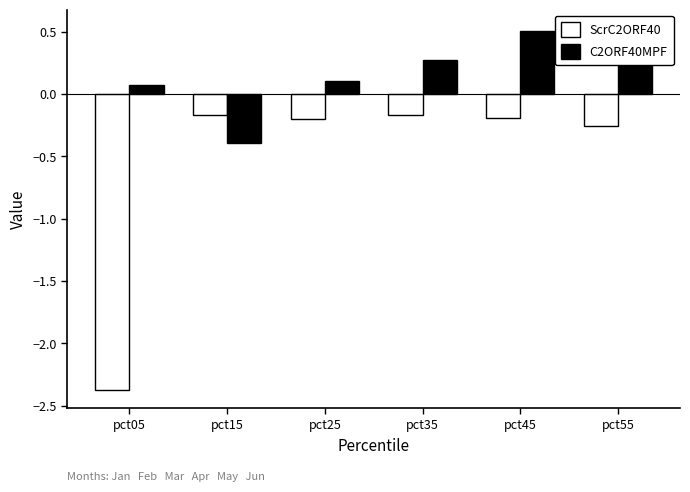

Are the bars horizontal?

No